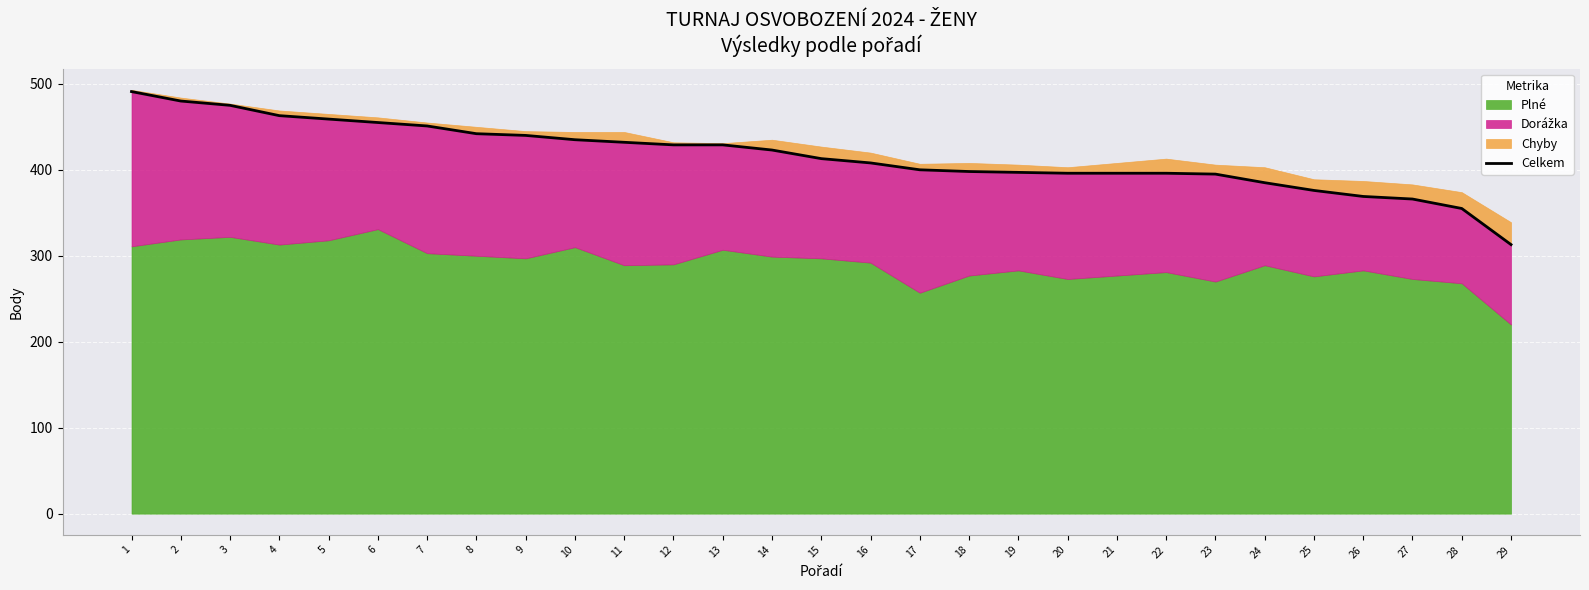

Reading left to right, list all the values displayed in this chart.

1=491	2=480	3=475	4=463	5=459	6=455	7=451	8=442	9=440	10=435	11=432	12=429	13=429	14=423	15=413	16=408	17=400	18=398	19=397	20=396	21=396	22=396	23=395	24=385	25=376	26=369	27=366	28=355	29=313